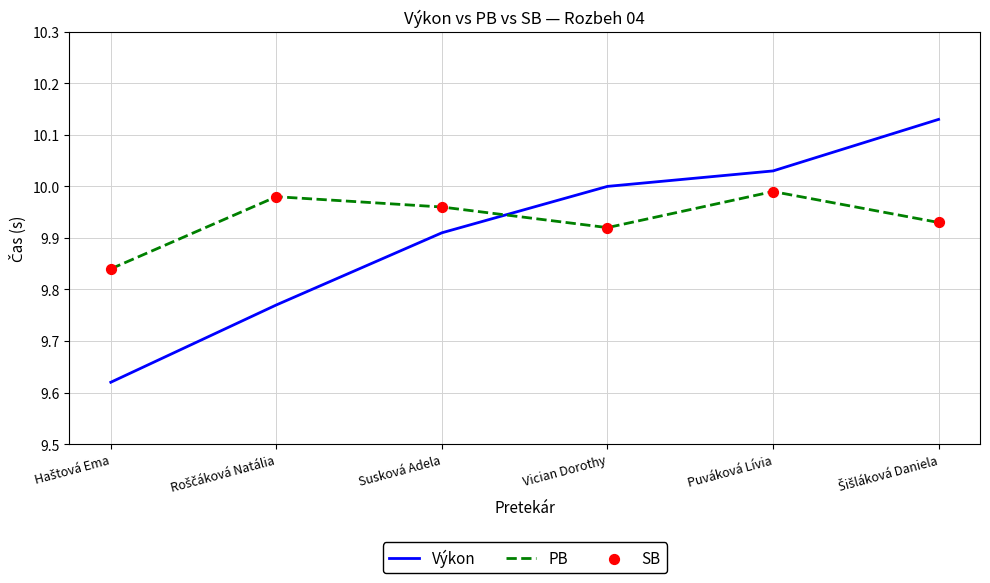

Which series changed the most between Susková Adela and Puváková Lívia?

Výkon